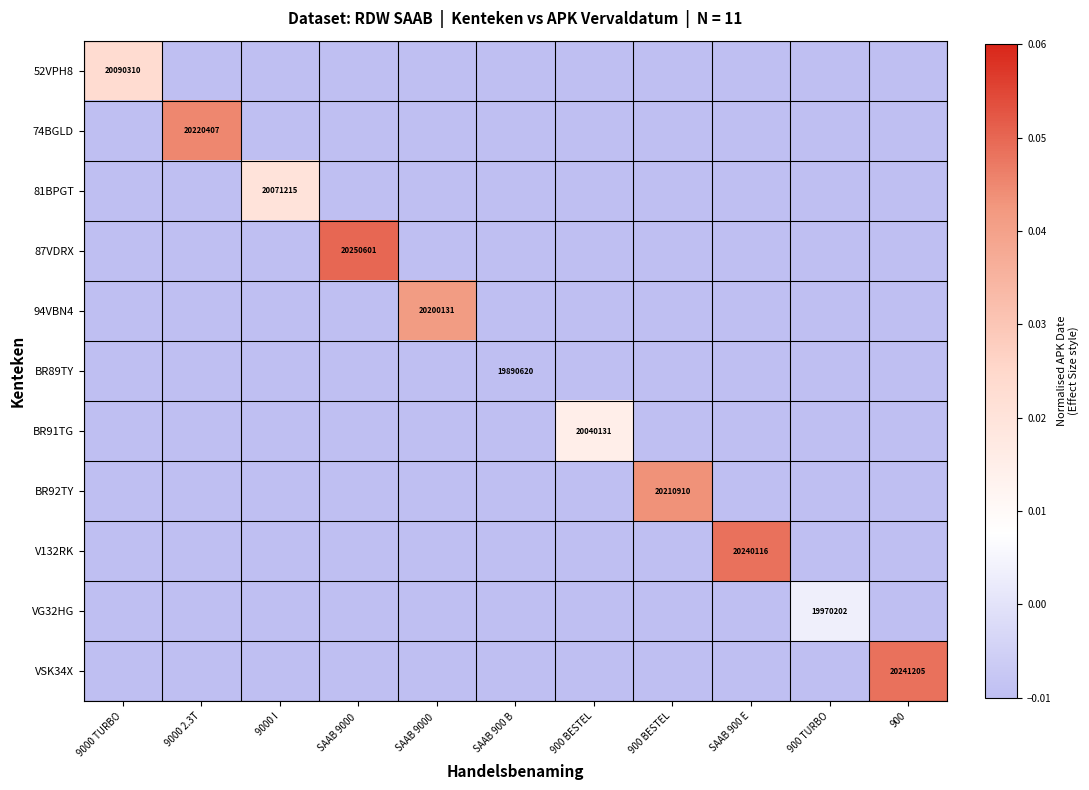

Which series has the largest total across all categories?

87VDRX